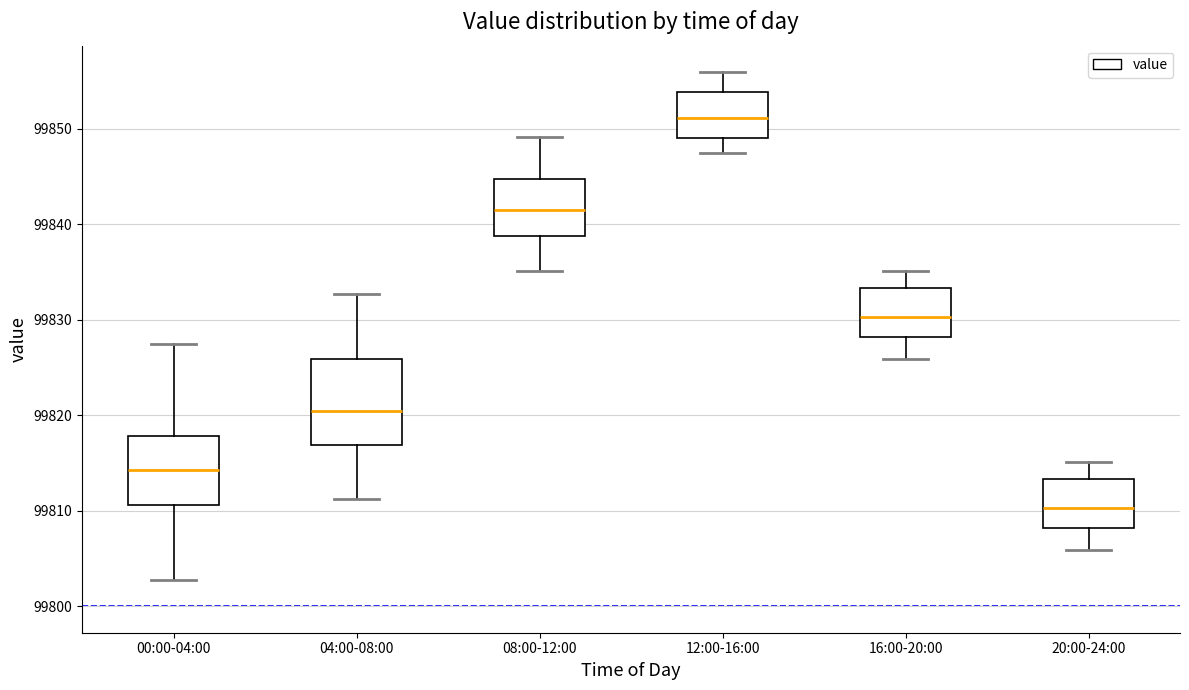

Reading left to right, read every box against the y-axis: the position of its median line, the range the box covers, and the ends of its whiskers. The values are not printed on the chart, so give them approximately, as read against the axis.

00:00-04:00: median 99814, box 99811 to 99818, whiskers 99803 to 99827
04:00-08:00: median 99820, box 99817 to 99826, whiskers 99811 to 99833
08:00-12:00: median 99842, box 99839 to 99845, whiskers 99835 to 99849
12:00-16:00: median 99851, box 99849 to 99854, whiskers 99847 to 99856
16:00-20:00: median 99830, box 99828 to 99833, whiskers 99826 to 99835
20:00-24:00: median 99810, box 99808 to 99813, whiskers 99806 to 99815